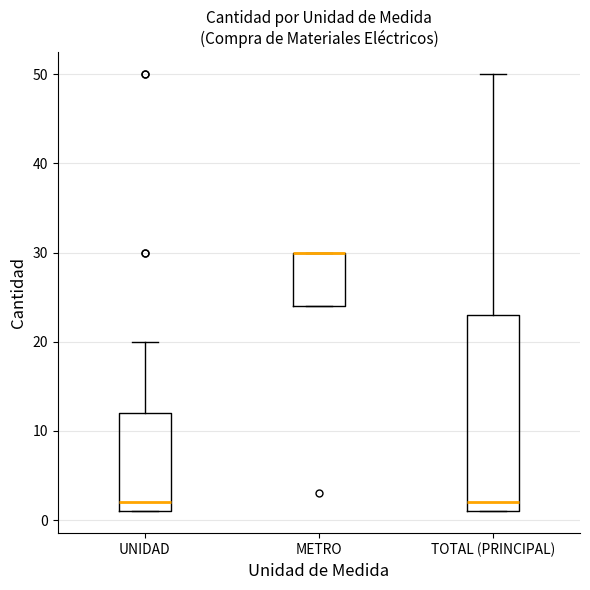

Reading left to right, transcribe this box plot: for each box, give where its median line is, the range the box spans, and where its two whiskers end, as read against the y-axis. The values are not printed on the chart, so give them approximately, as read against the axis.

UNIDAD: median 2, box 1 to 12, whiskers 1 to 20
METRO: median 30 (drawn on the box's upper edge), box 24 to 30, whiskers 24 to 30
TOTAL (PRINCIPAL): median 2, box 1 to 23, whiskers 1 to 50